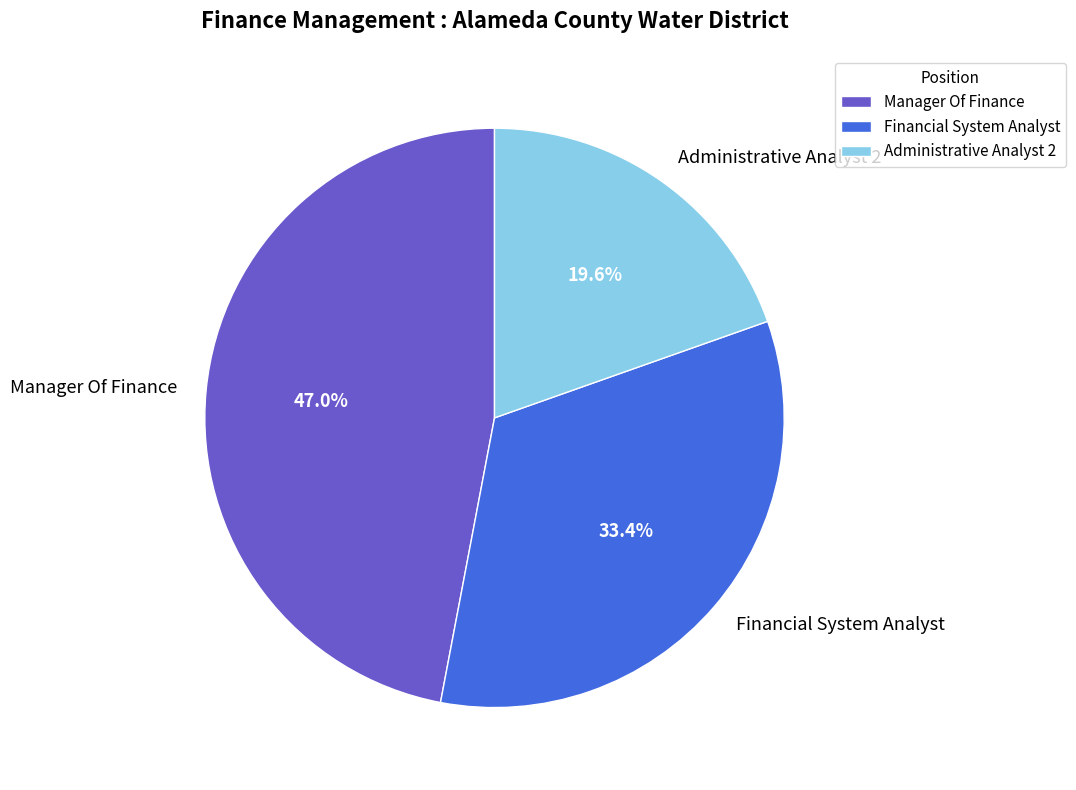

Which slice is the smallest?

Administrative Analyst 2